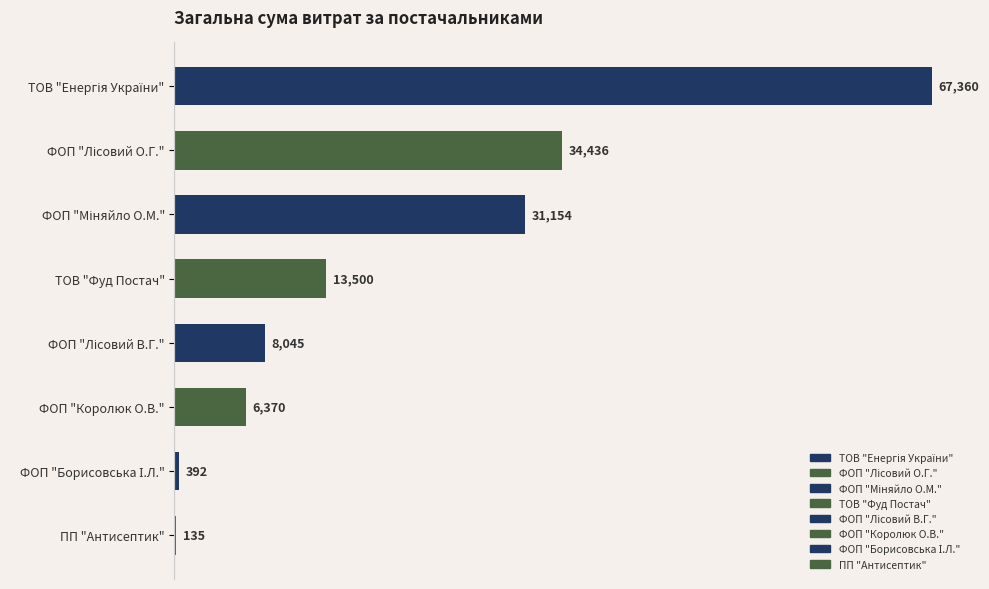

The value at ПП "Антисептик" is 135.0. True or false?

True